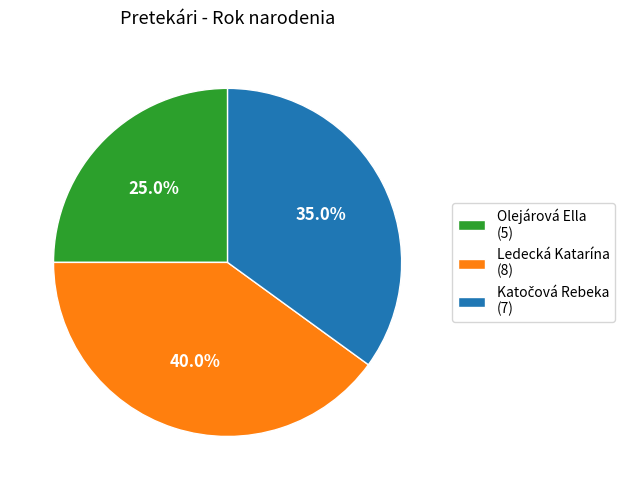

Which category has the smallest portion of the pie?

Olejárová Ella